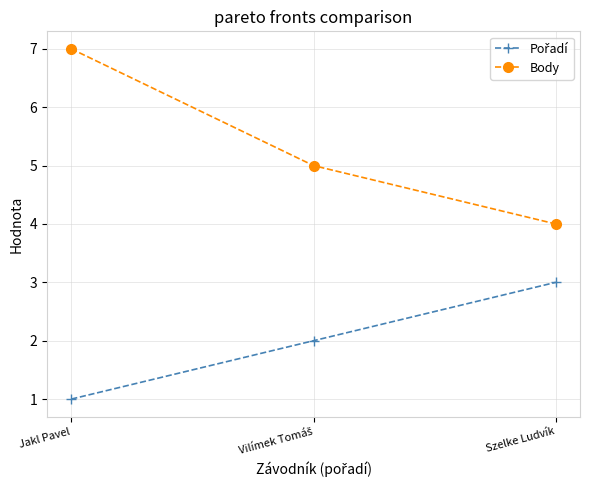

What is the label of the 1st point from the left?

Jakl Pavel